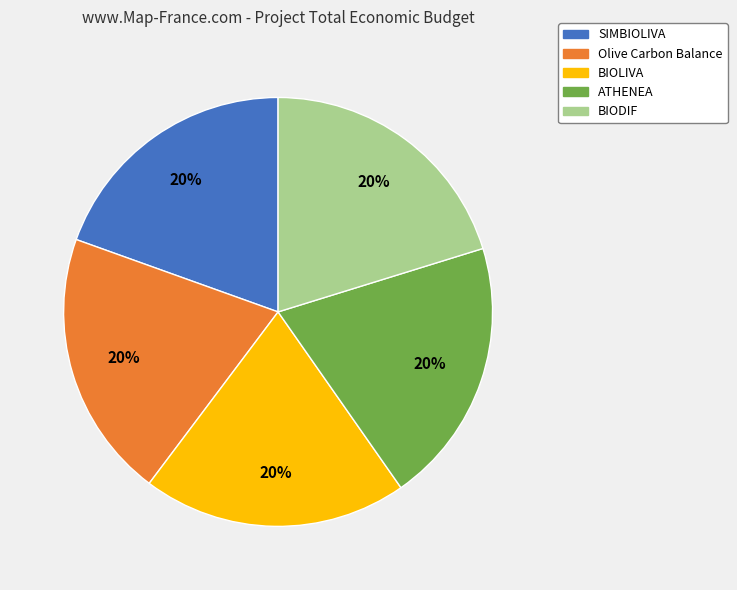

To the nearest percent, what portion does BIODIF represent?

20%